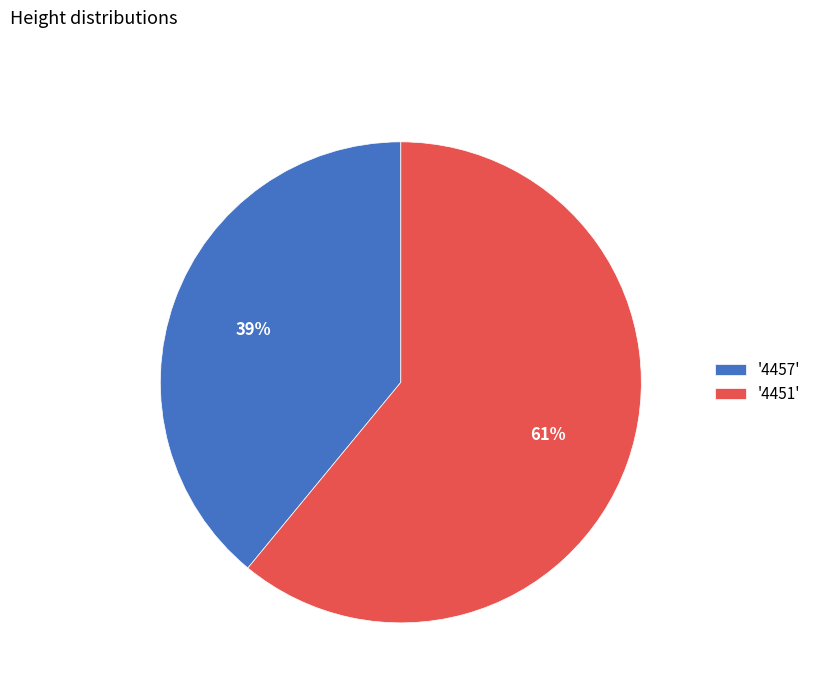

Which slice is the largest?

'4451'